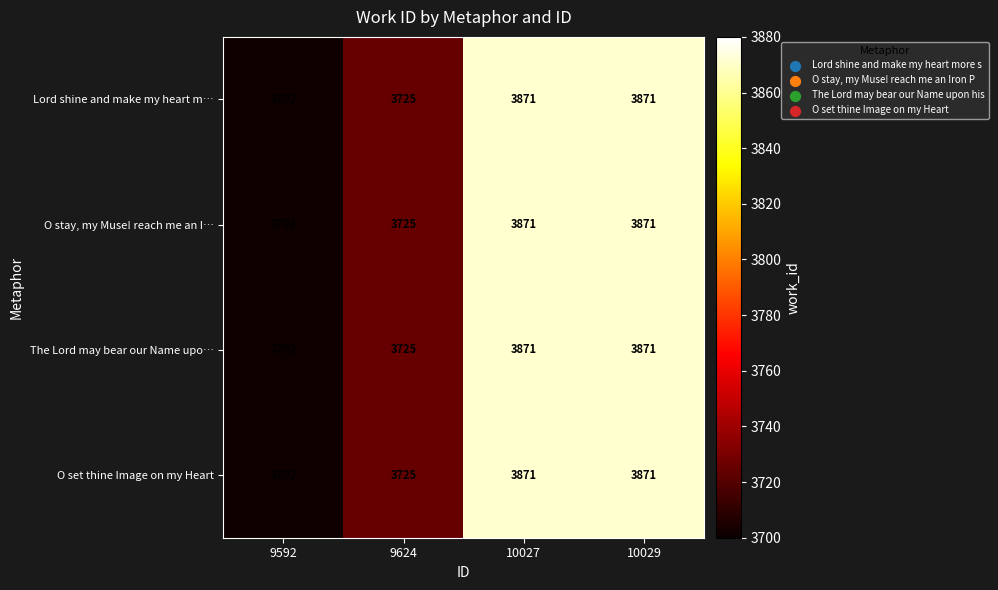

What is the greatest value displayed?

3871